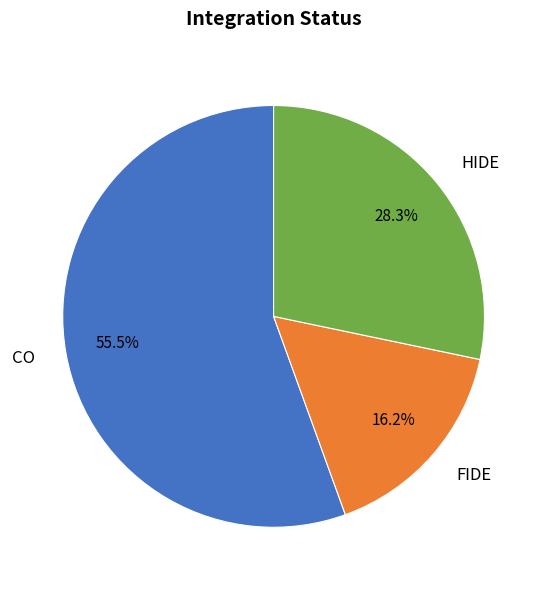

How many segments does this pie chart have?

3